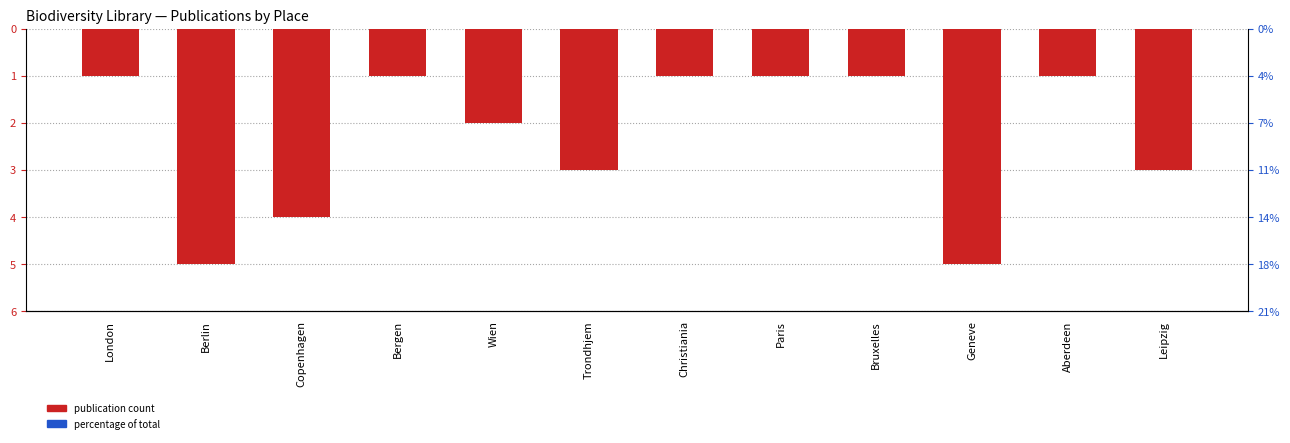

Reading right to left, list all the values displayed in this chart.

-3	-1	-5	-1	-1	-1	-3	-2	-1	-4	-5	-1